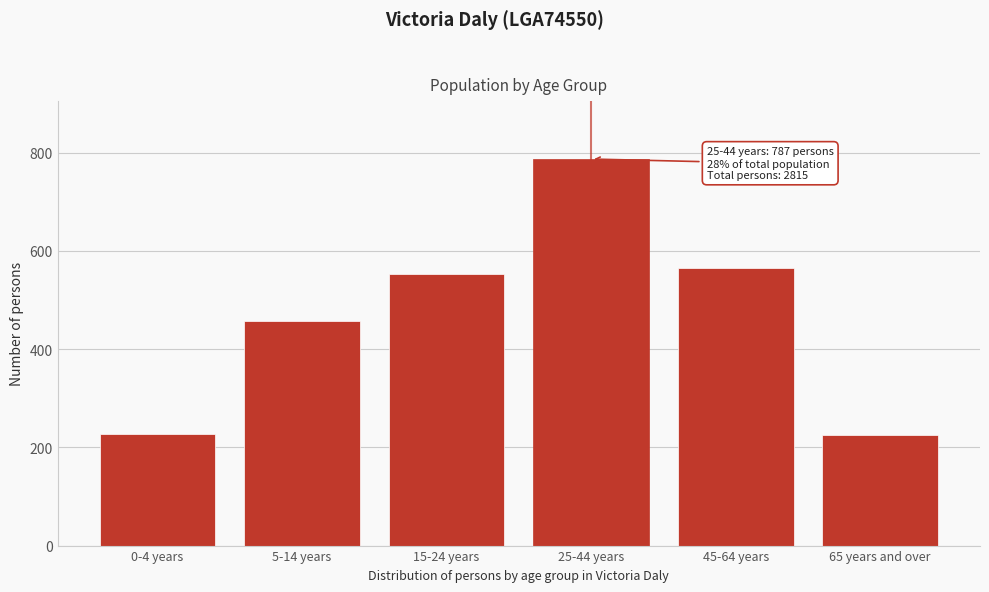

The value at 0-4 years is 228. True or false?

True